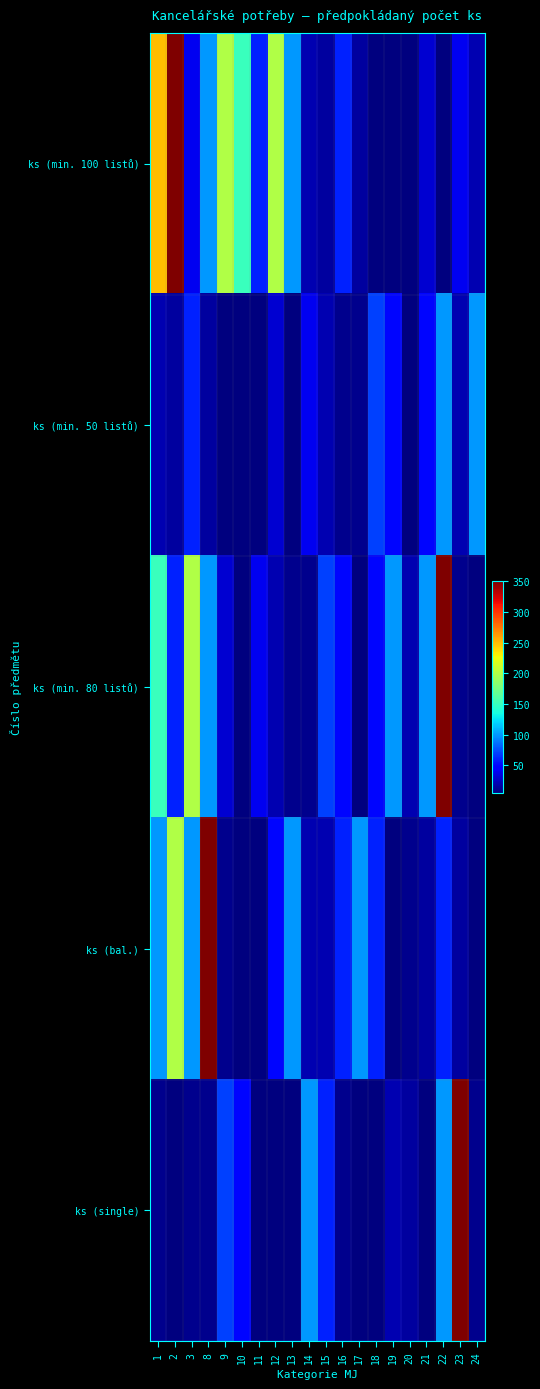

At which category is the sum across all series the highest?

2